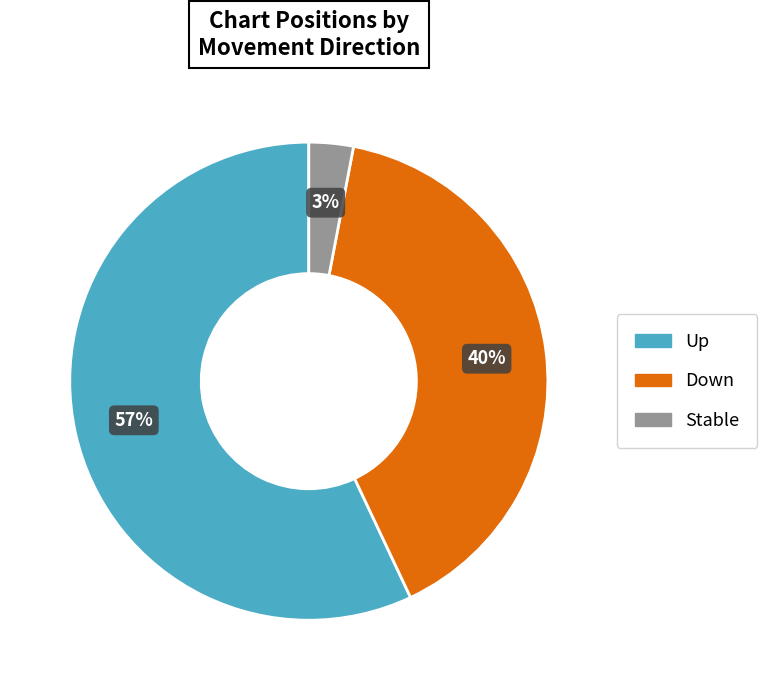

How many slices are in this pie chart?

3